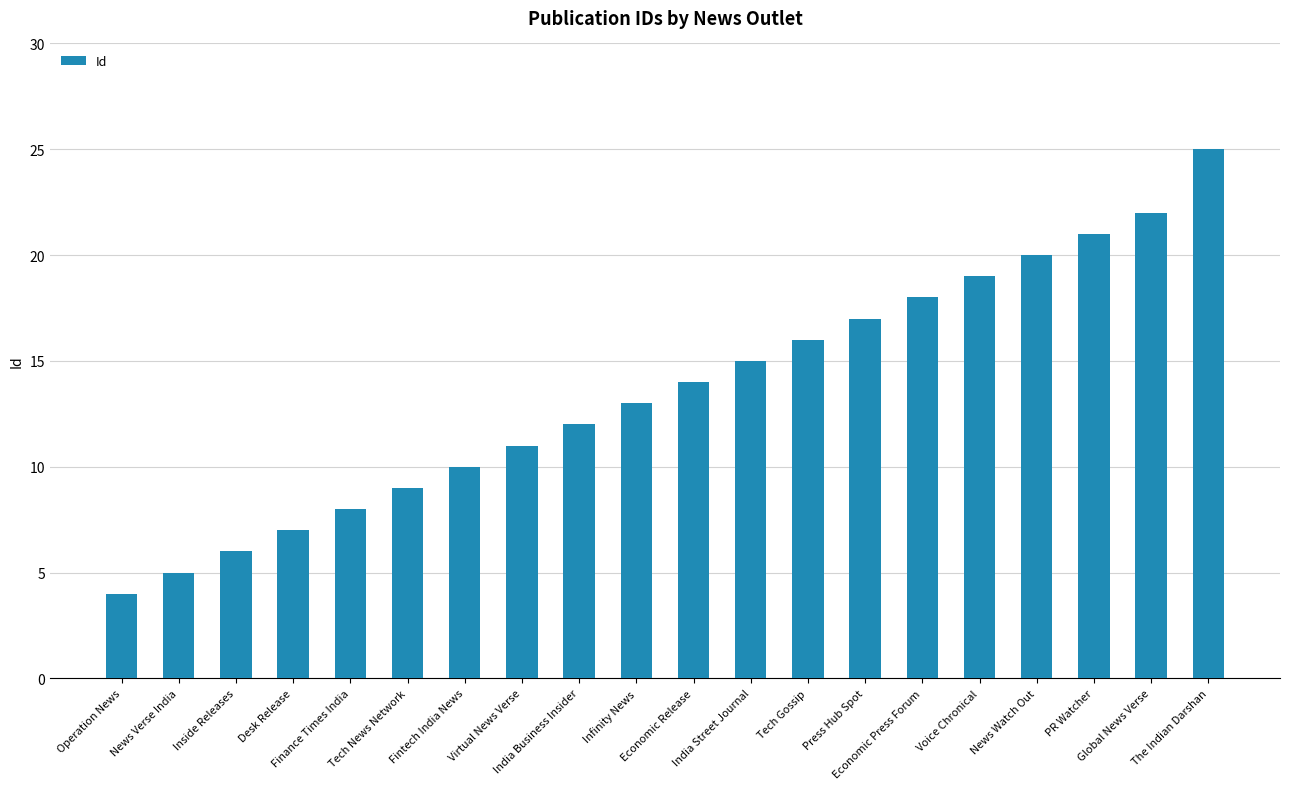

How many data points does each series have?

20